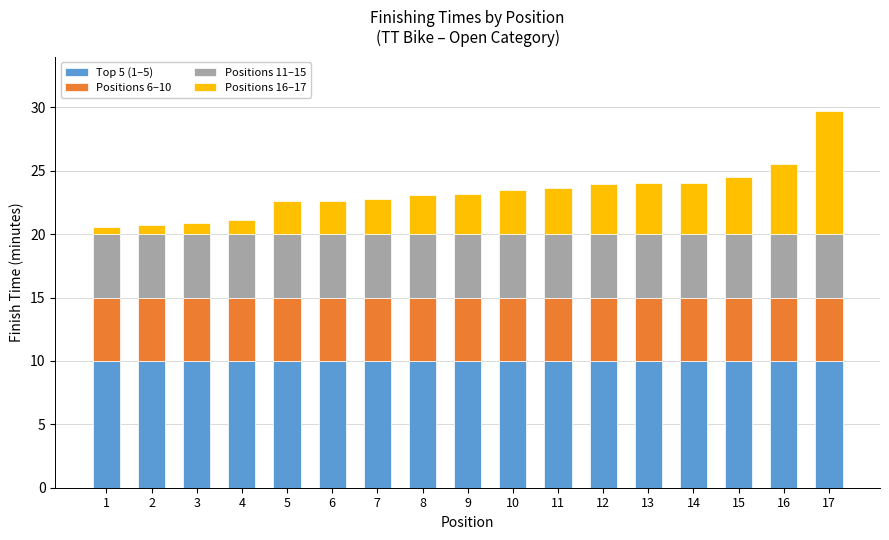

At which category is the sum across all series the highest?

17